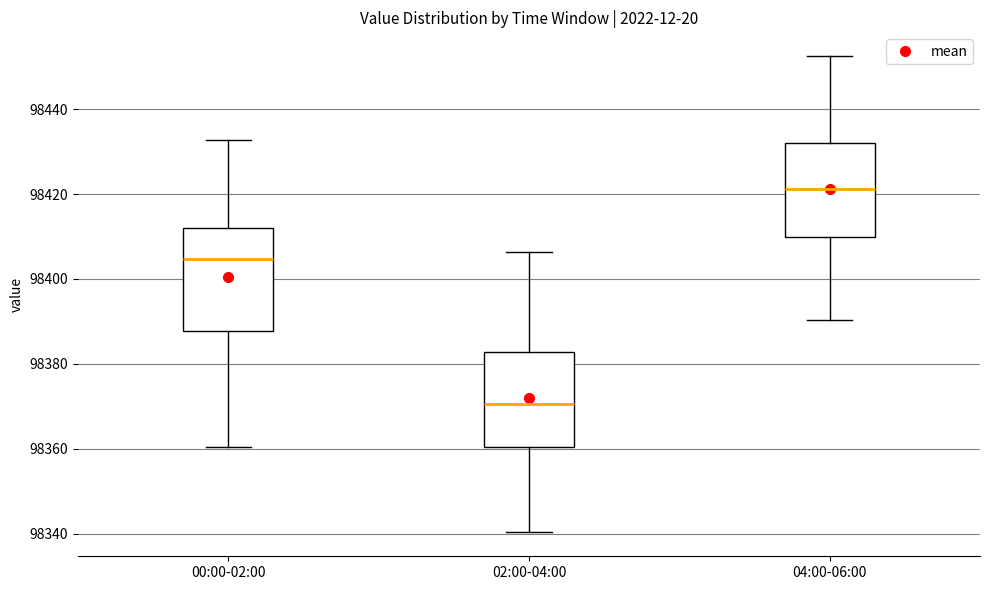

Reading left to right, read every box against the y-axis: the position of its median line, the range the box covers, and the ends of its whiskers. The values are not printed on the chart, so give them approximately, as read against the axis.

00:00-02:00: median 98404, box 98388 to 98412, whiskers 98360 to 98432
02:00-04:00: median 98370, box 98360 to 98382, whiskers 98340 to 98406
04:00-06:00: median 98422, box 98410 to 98432, whiskers 98390 to 98452